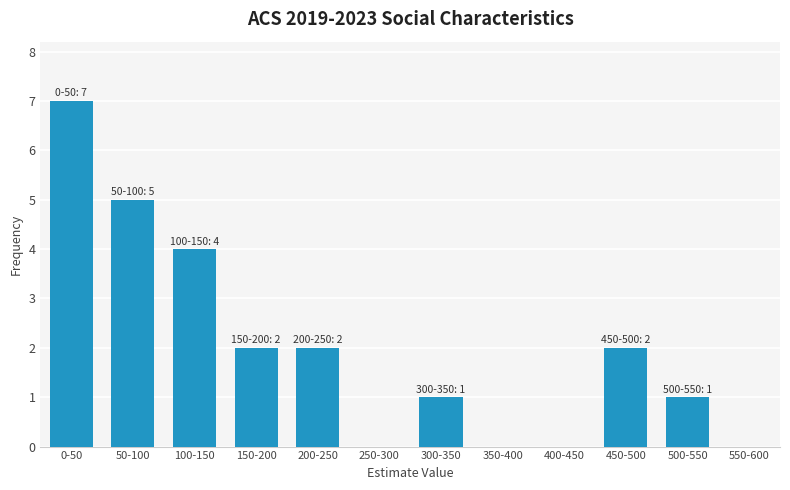

Reading left to right, what are all the values shown in this chart?

0-50=7	50-100=5	100-150=4	150-200=2	200-250=2	250-300=0	300-350=1	350-400=0	400-450=0	450-500=2	500-550=1	550-600=0